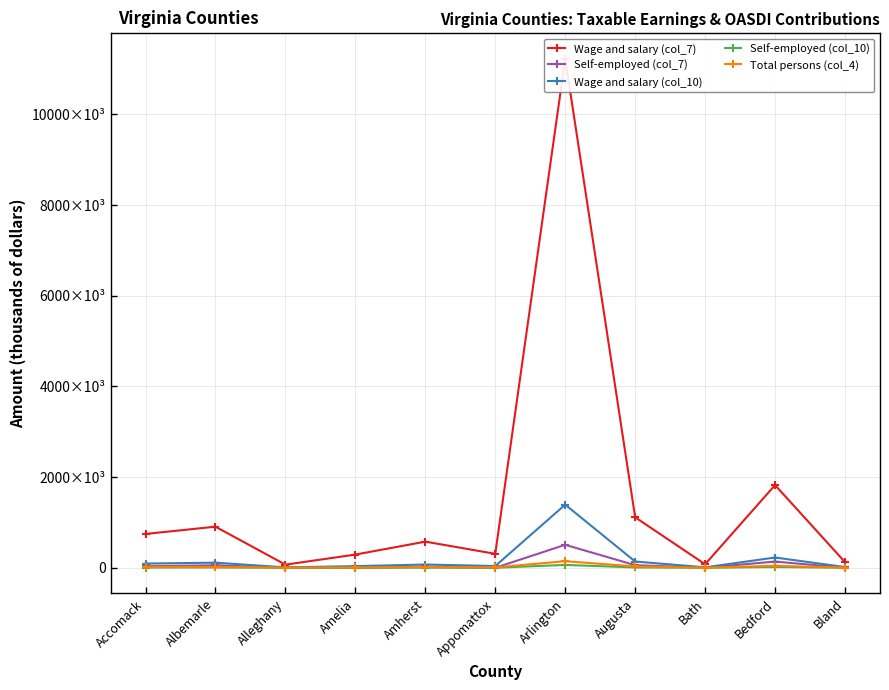

How many positive values does the Self-employed (col_10) series have?

6